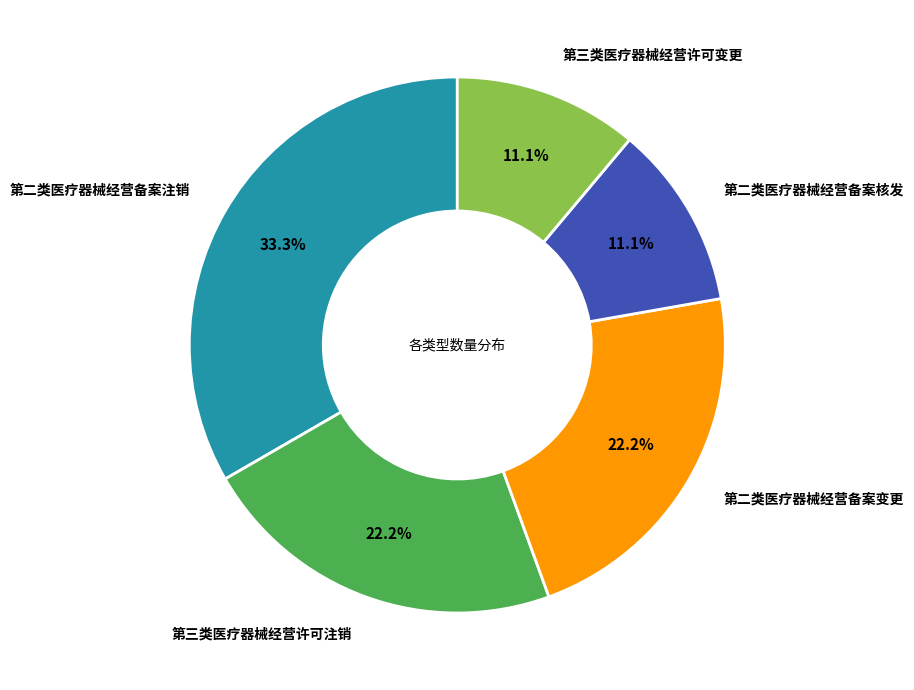

Does any single category account for the majority?

No